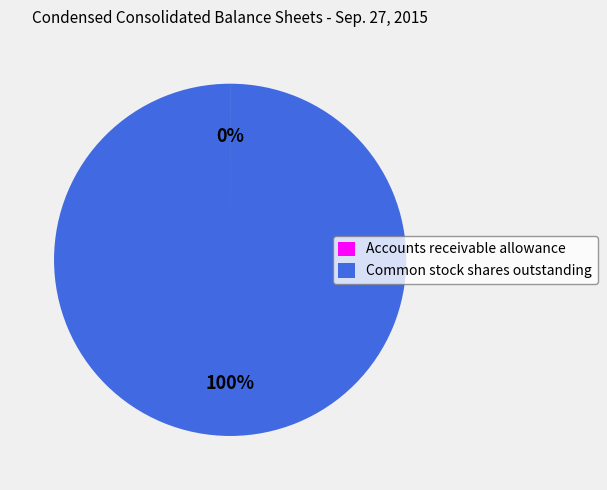

Is there a majority slice in this chart?

Yes